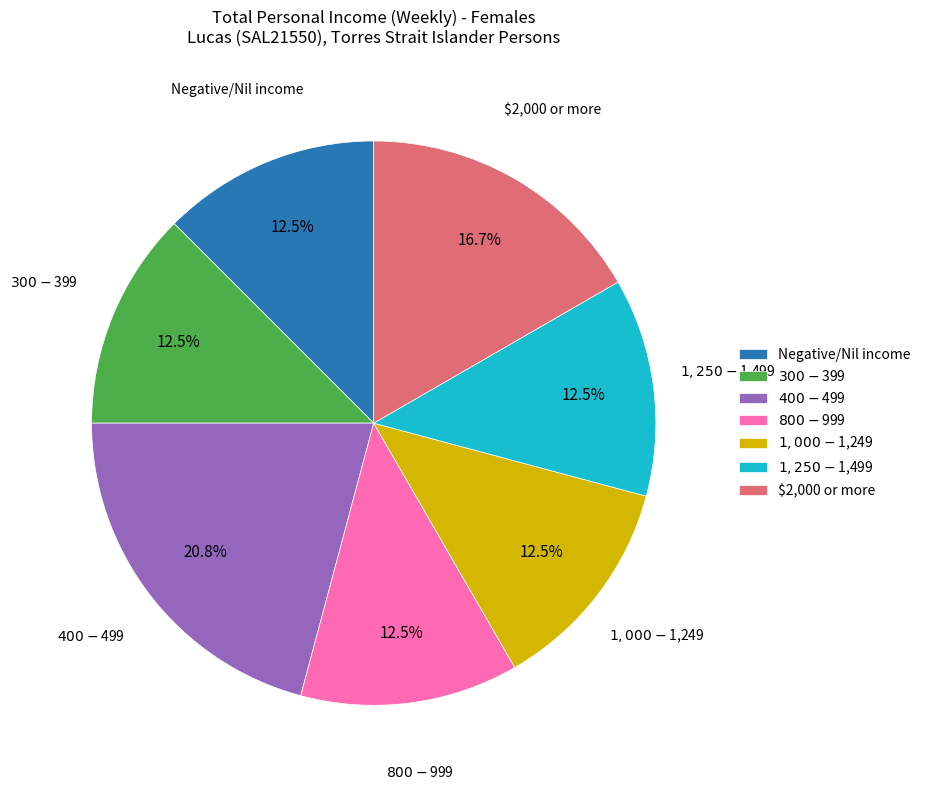

Does any single category account for the majority?

No